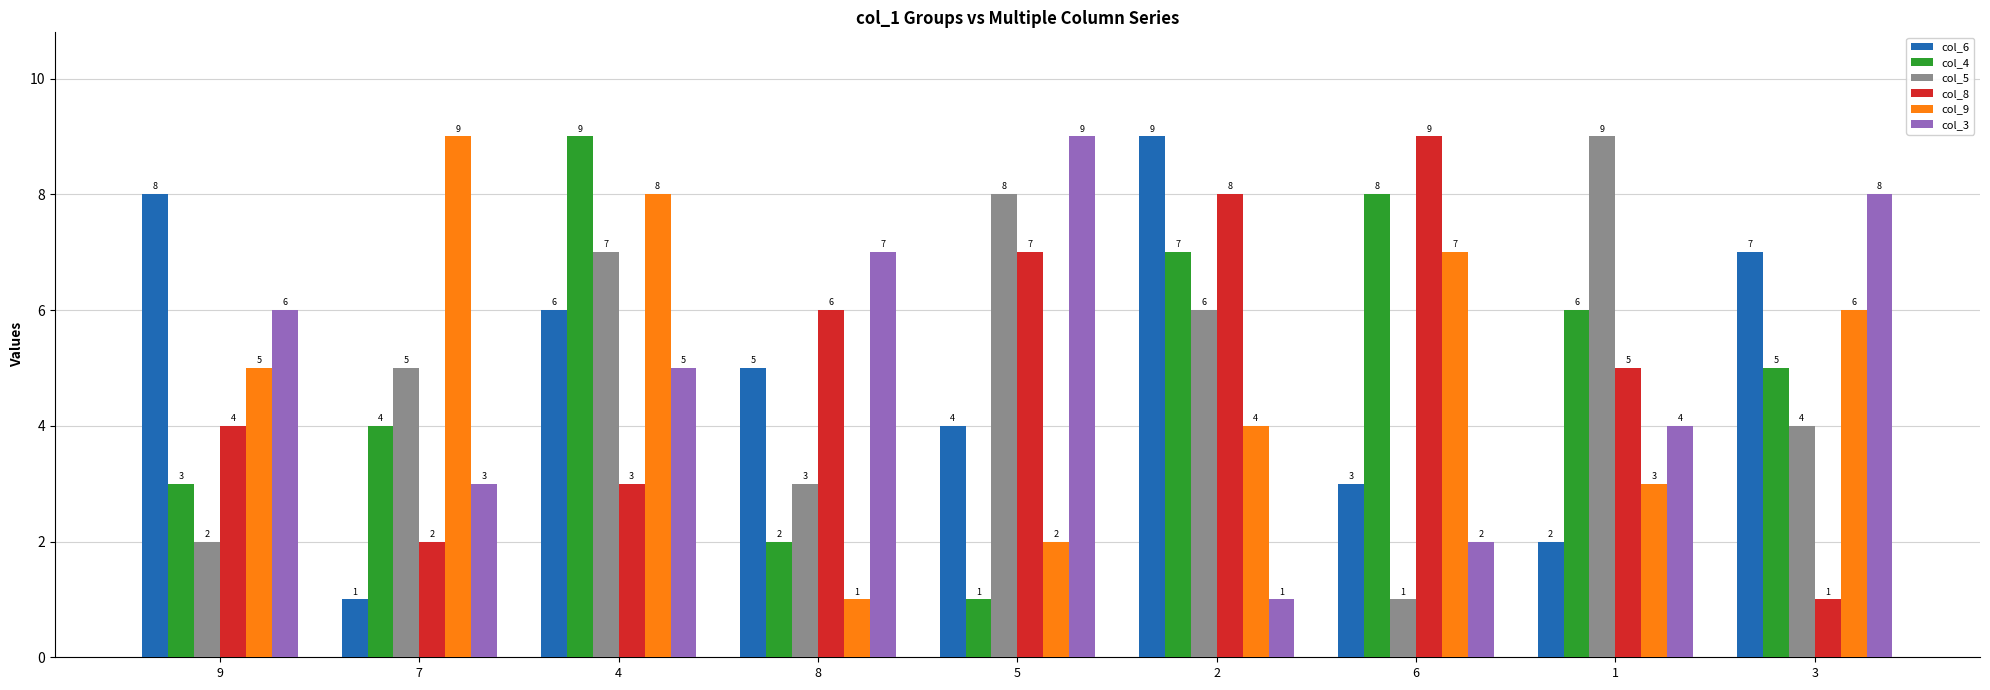

Between 4 and 1, which series saw the biggest shift?

col_9